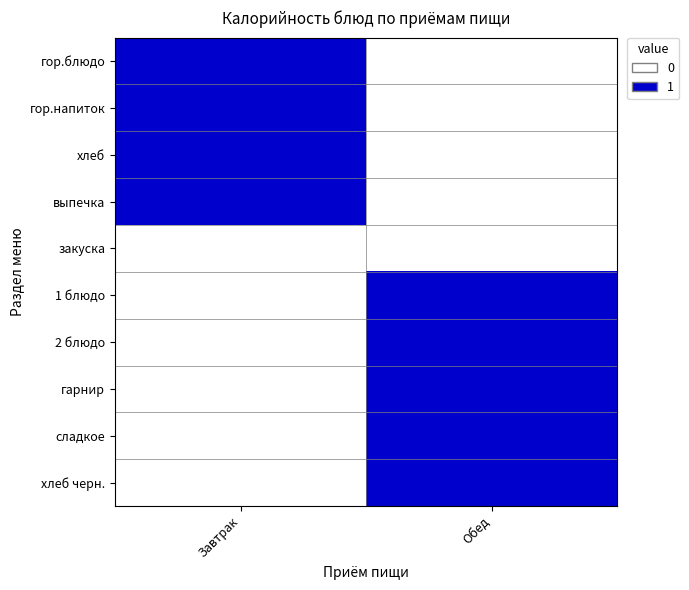

Reading right to left, extract all data points from this chart.

гор.блюдо: Обед=0	Завтрак=1
гор.напиток: Обед=0	Завтрак=1
хлеб: Обед=0	Завтрак=1
выпечка: Обед=0	Завтрак=1
закуска: Обед=0	Завтрак=0
1 блюдо: Обед=1	Завтрак=0
2 блюдо: Обед=1	Завтрак=0
гарнир: Обед=1	Завтрак=0
сладкое: Обед=1	Завтрак=0
хлеб черн.: Обед=1	Завтрак=0